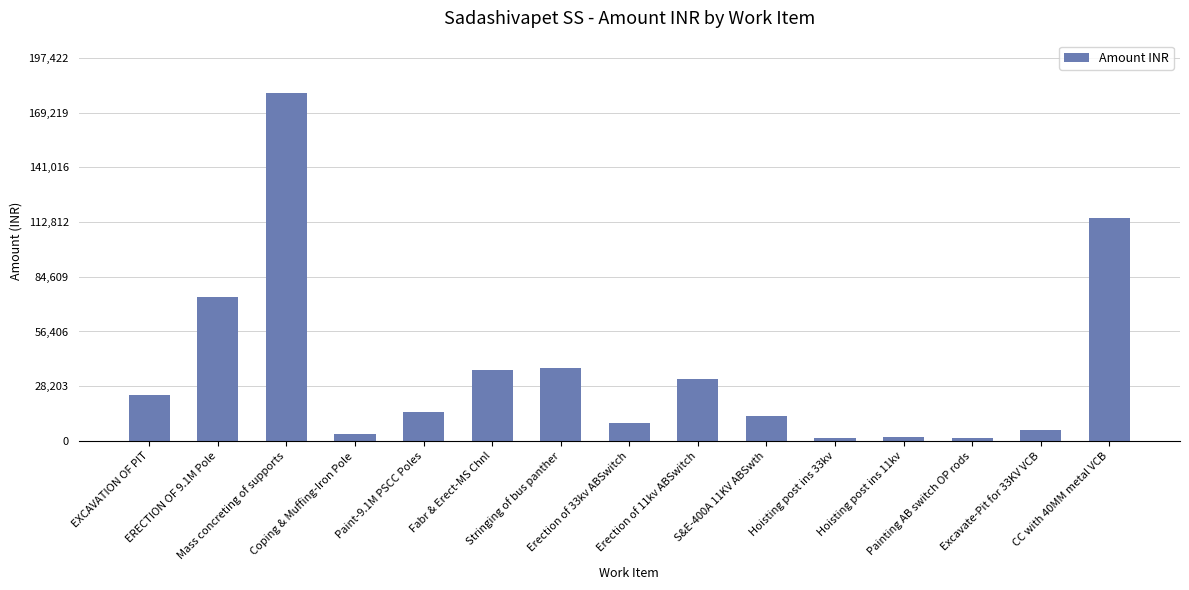

What is the maximum value shown in the chart?

179475.1